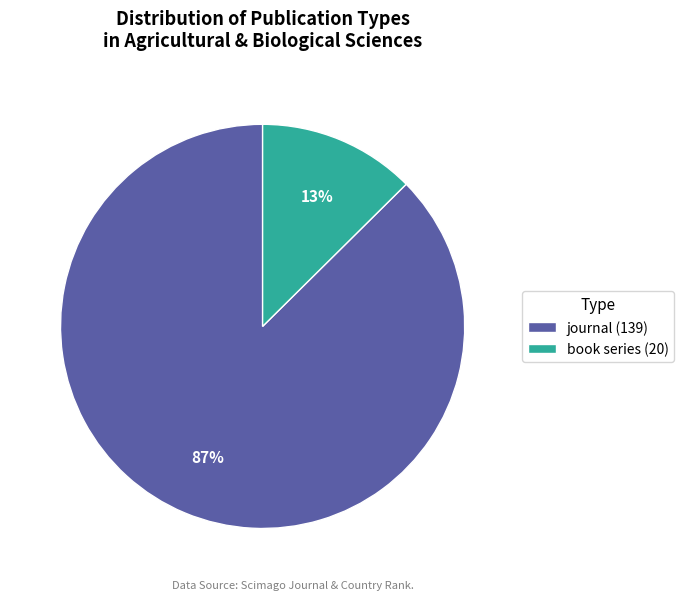

To the nearest percent, what percentage of the pie is book series?

13%